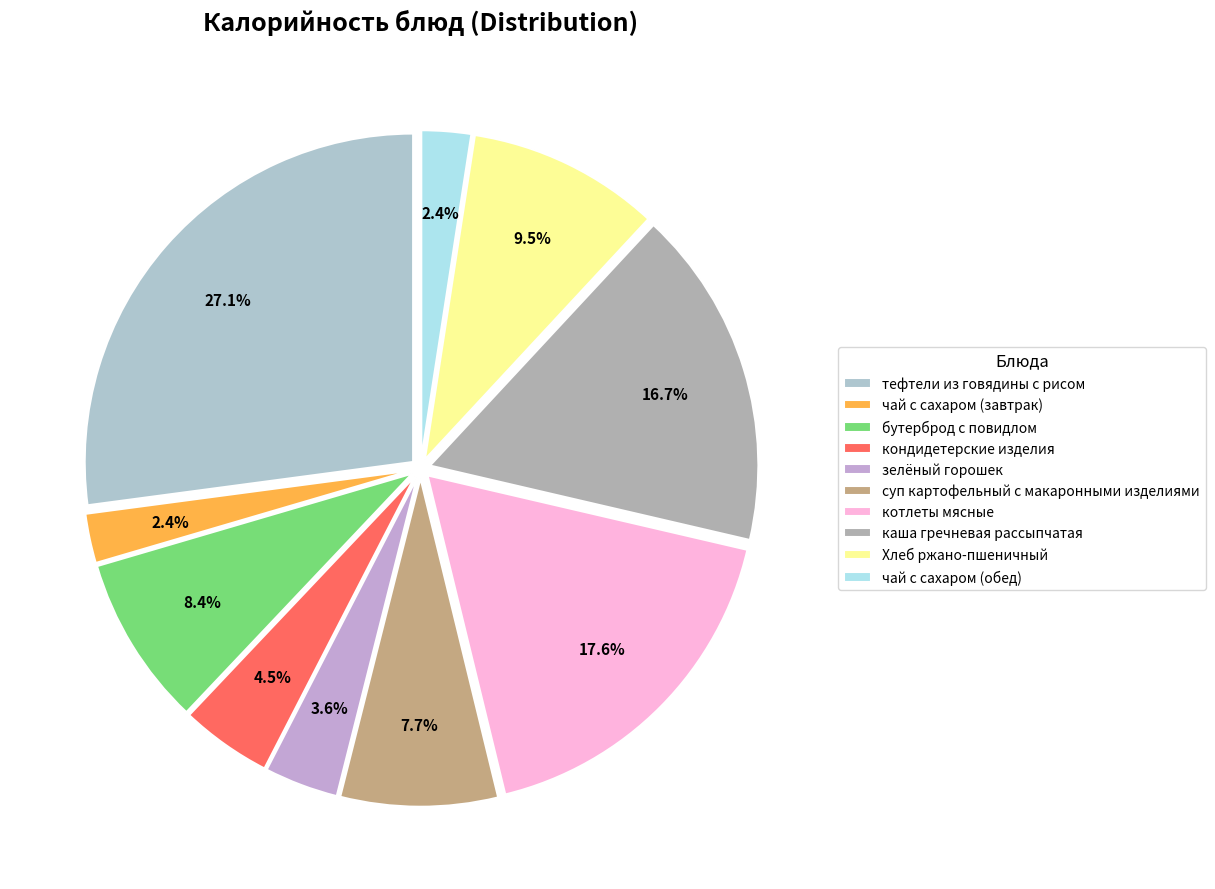

True or false: каша гречневая рассыпчатая accounts for 3% of the total.

False